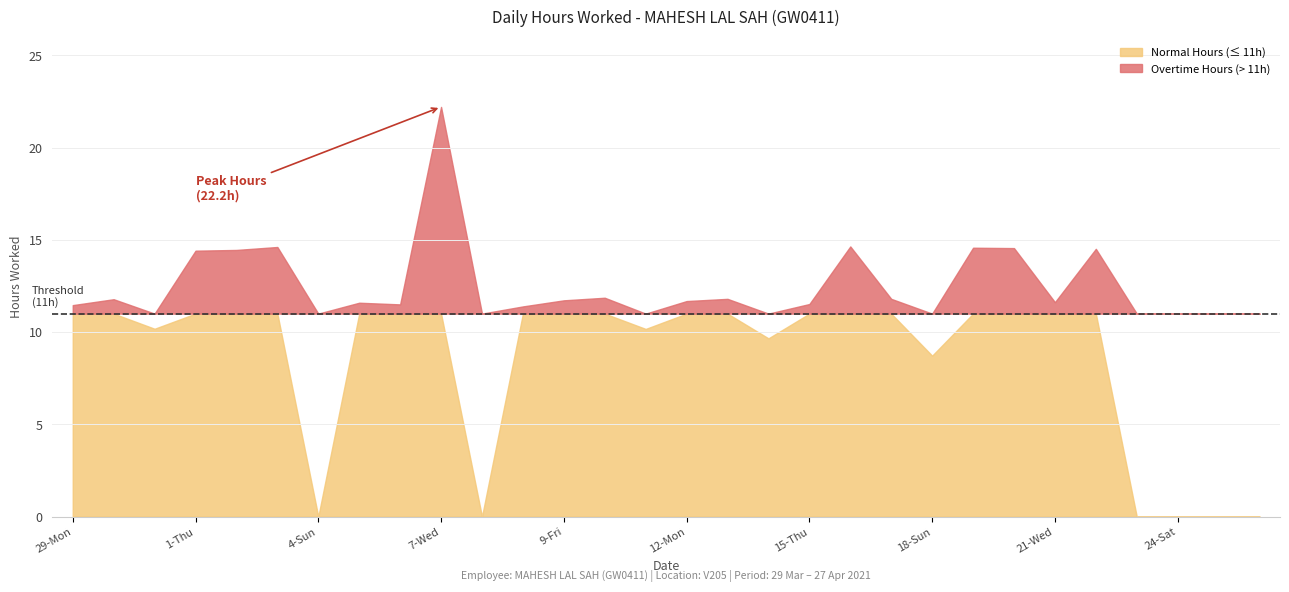

Reading left to right, list all the values displayed in this chart.

11.5	11.8	10.2	14.4	14.4	14.6	0.0	11.6	11.5	22.2	0.0	11.4	11.7	11.9	10.2	11.7	11.8	9.7	11.5	14.6	11.8	8.7	14.6	14.6	11.6	14.5	0.0	0.0	0.0	0.0